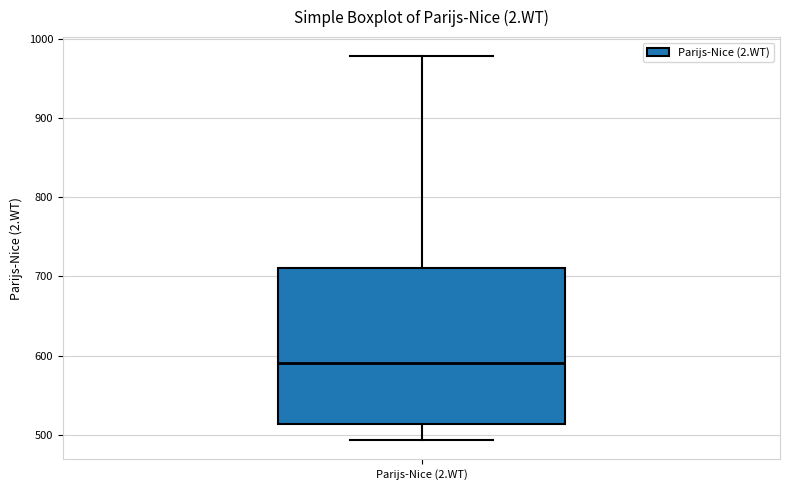

Where does the upper whisker of the box for Parijs-Nice (2.WT) end on the y-axis? The values are not printed on the chart, so give them approximately, as read against the axis.

980